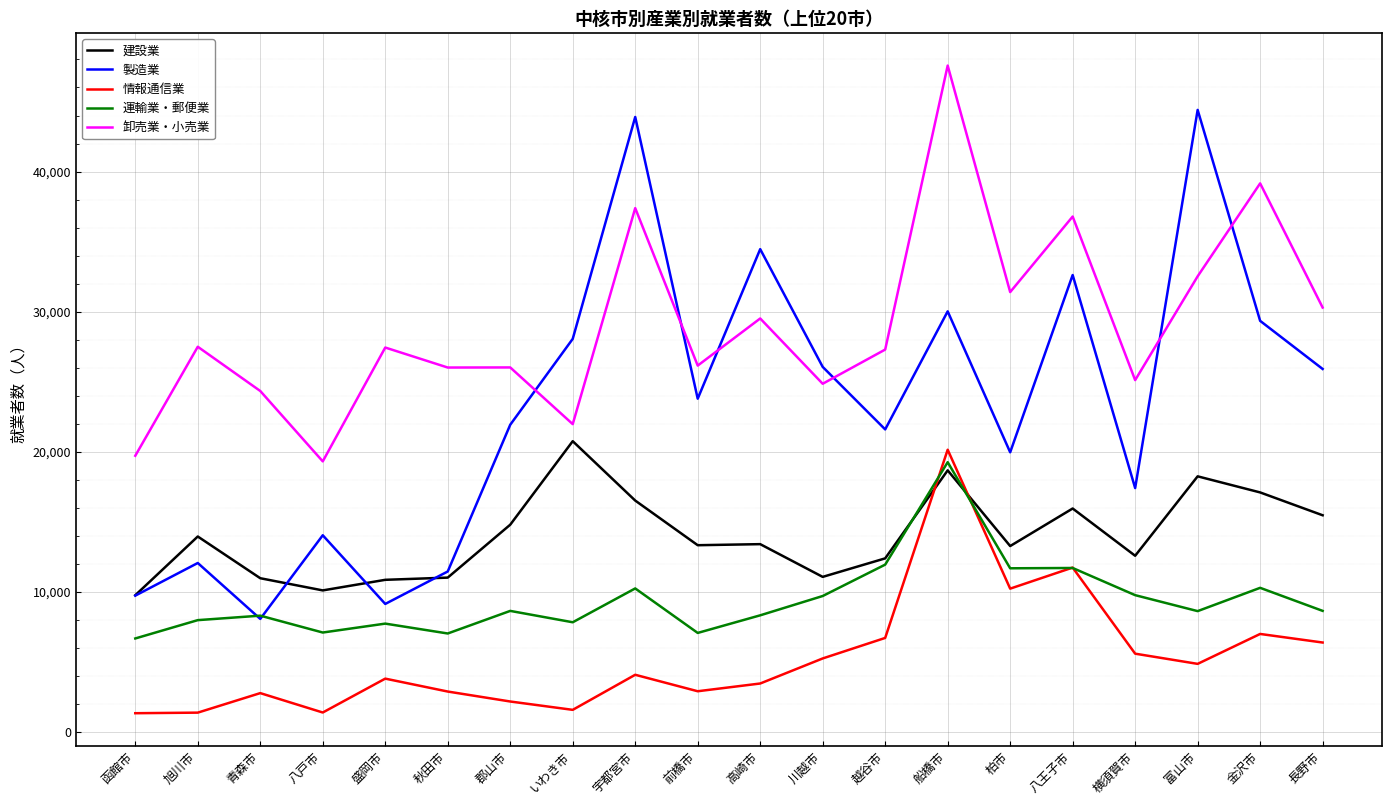

What are all the series names shown in the legend?

建設業, 製造業, 情報通信業, 運輸業・郵便業, 卸売業・小売業